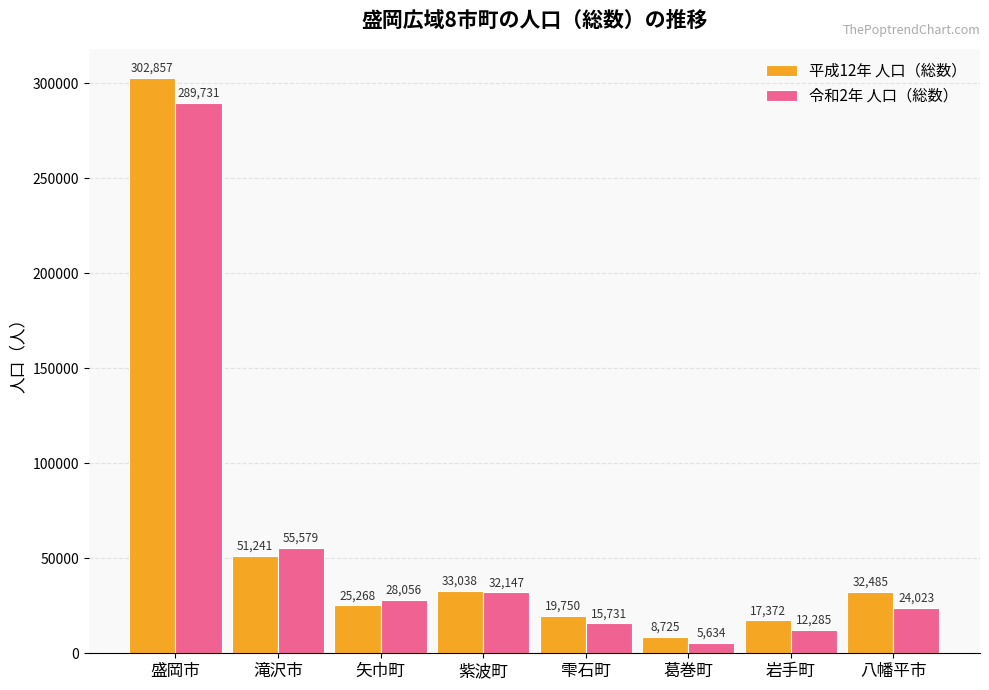

What is the maximum value shown in the chart?

302857